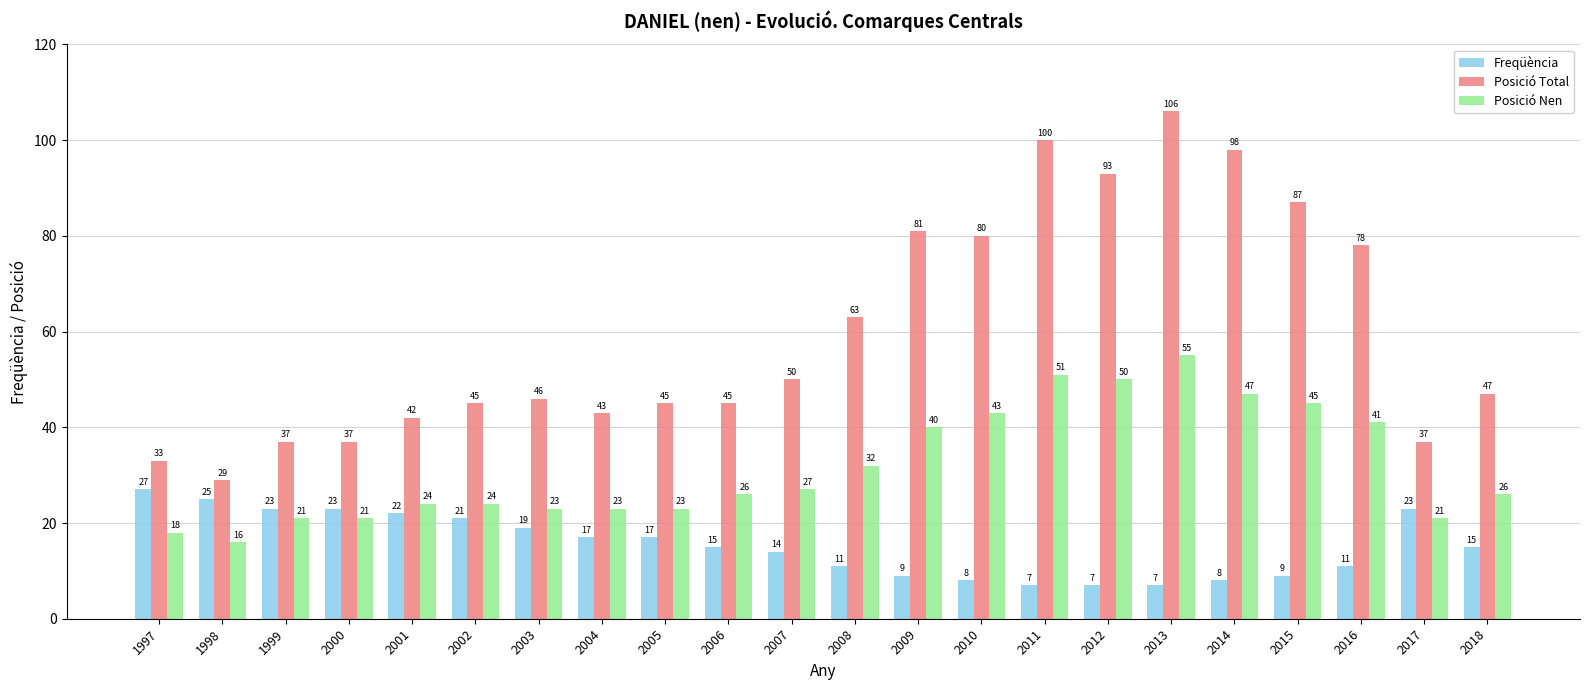

What is the difference between the Posició Total values at 1998 and 2016?

49